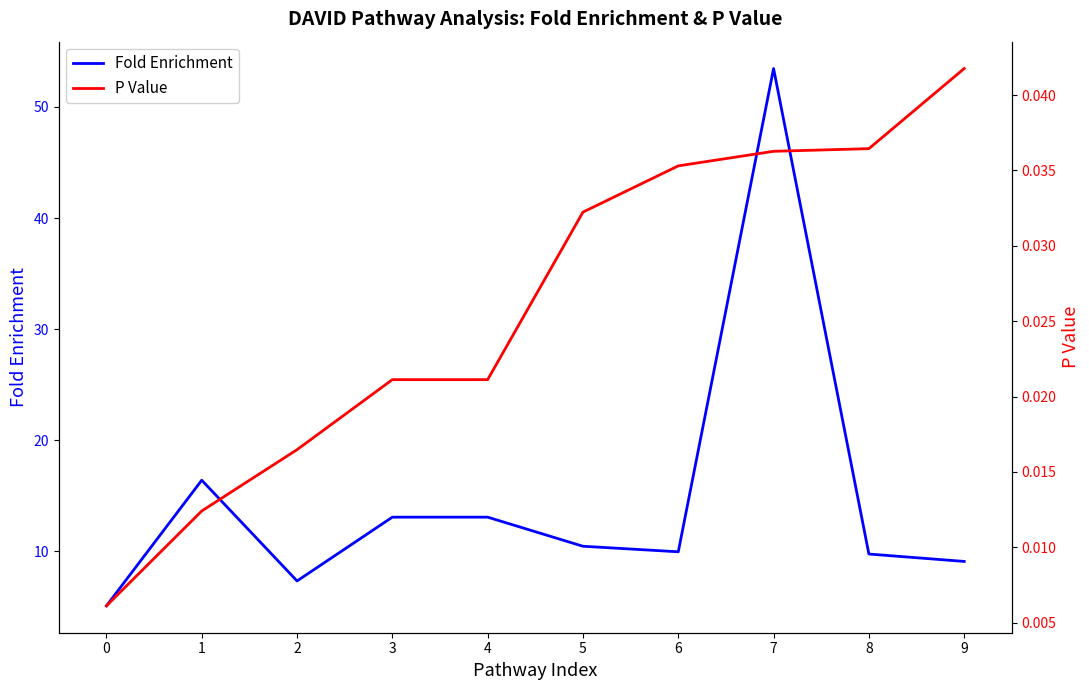

Is it true that P Value equals 0.0 at 8?

False